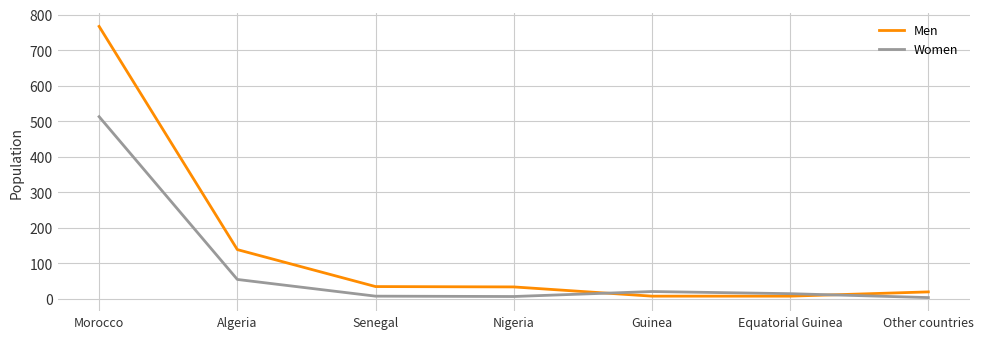

True or false: Men has a value of 20 at Other countries.

True